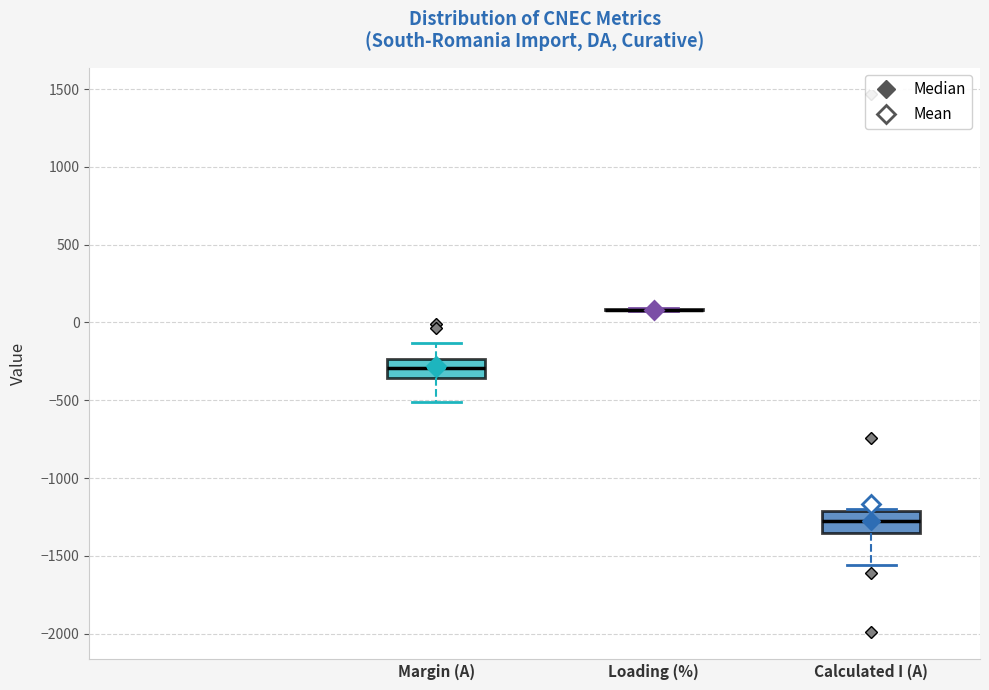

Reading left to right, transcribe this box plot: for each box, give where its median line is, the range the box spans, and where its two whiskers end, as read against the y-axis. The values are not printed on the chart, so give them approximately, as read against the axis.

Margin (A): median -300, box -350 to -250, whiskers -500 to -150
Loading (%): box collapsed to a line at 100, whiskers 100 to 100
Calculated I (A): median -1250, box -1350 to -1200, whiskers -1550 to -1200